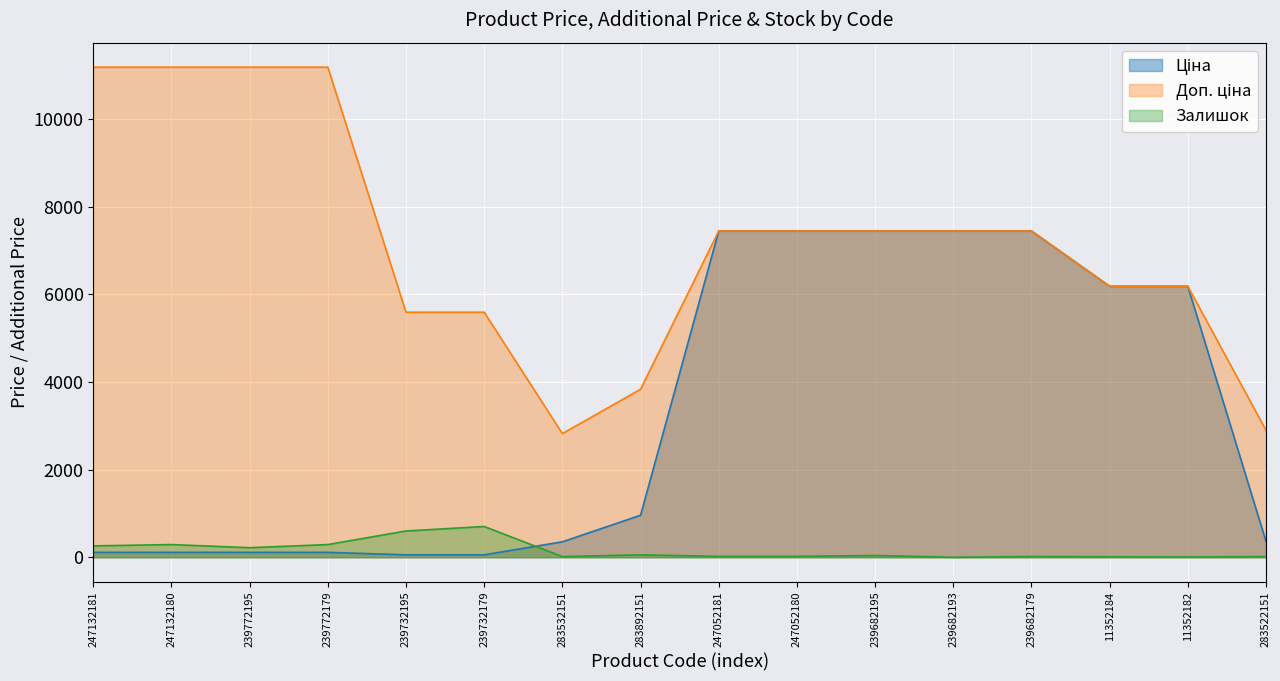

What is the value of the Ціна point at the 11th from the left?

7444.6